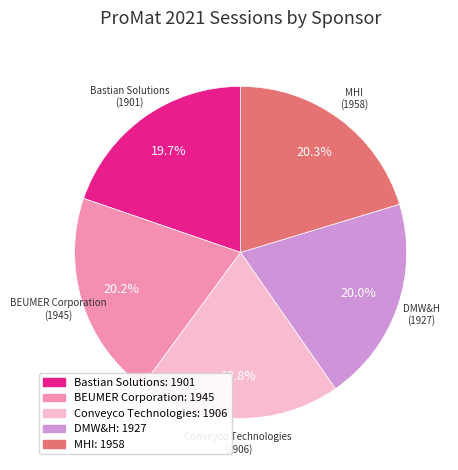

How much of the chart is everything except DMW&H?

80.0%